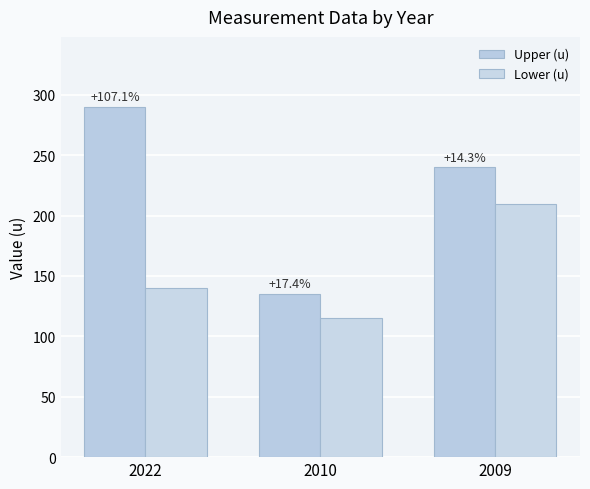

Are the bars grouped side by side (vs. stacked)?

Yes